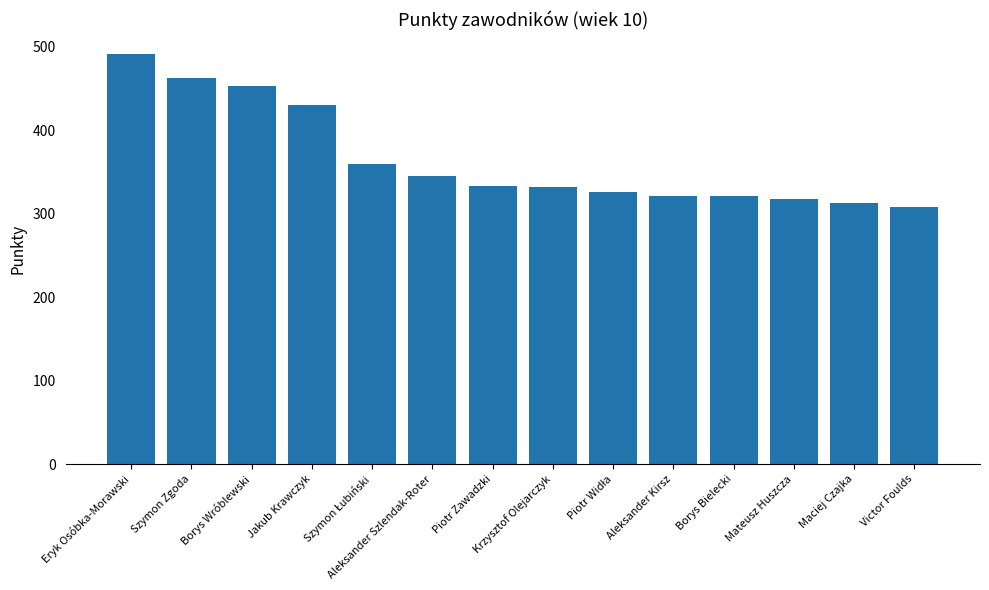

How many data points are less than 333?

7